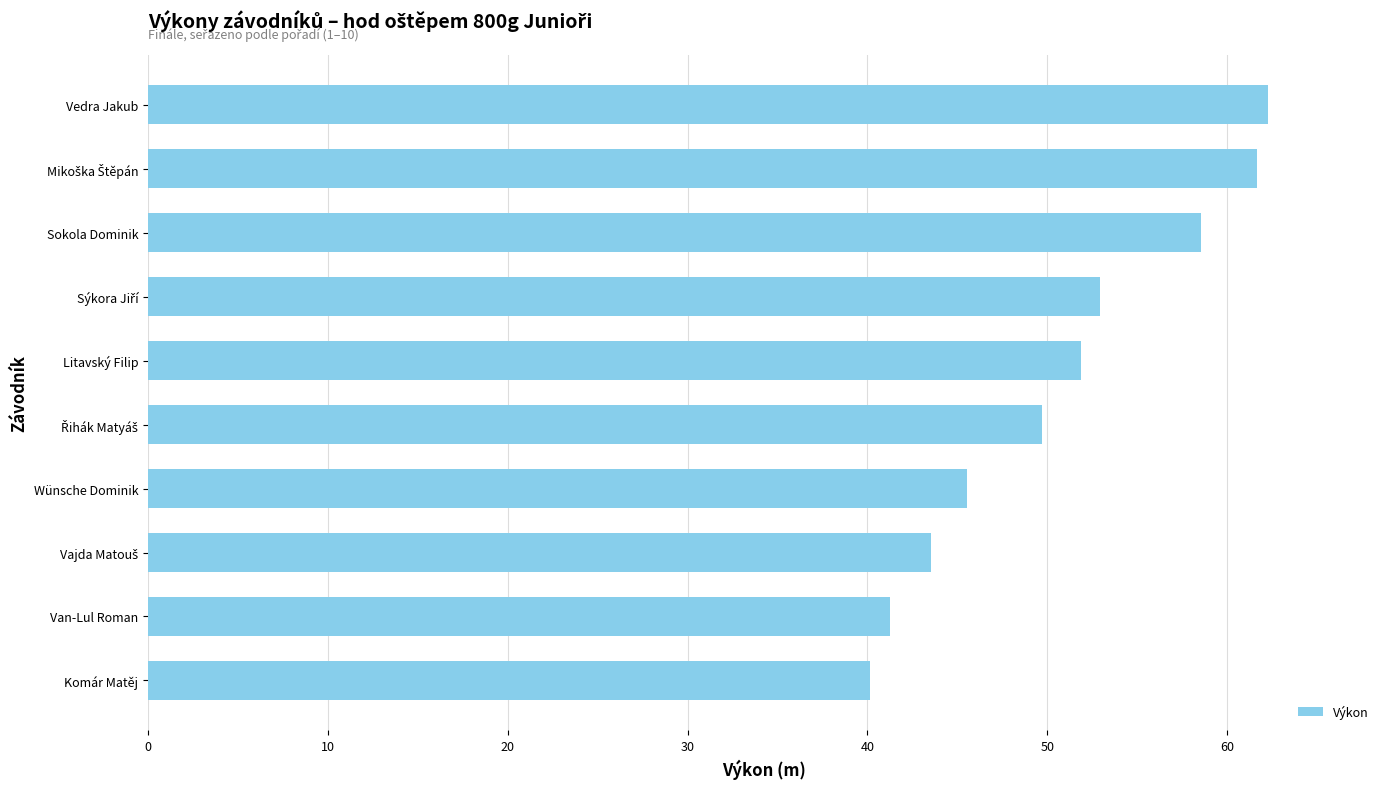

The chart shows a value of 62.3 at Vedra Jakub. True or false?

True